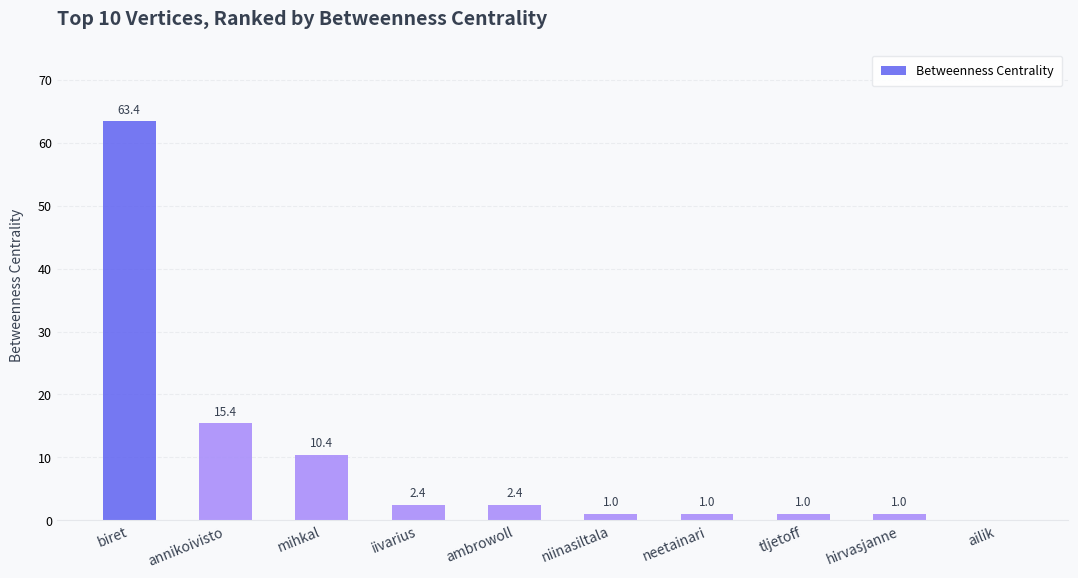

Between tljetoff and biret, which is larger?

biret